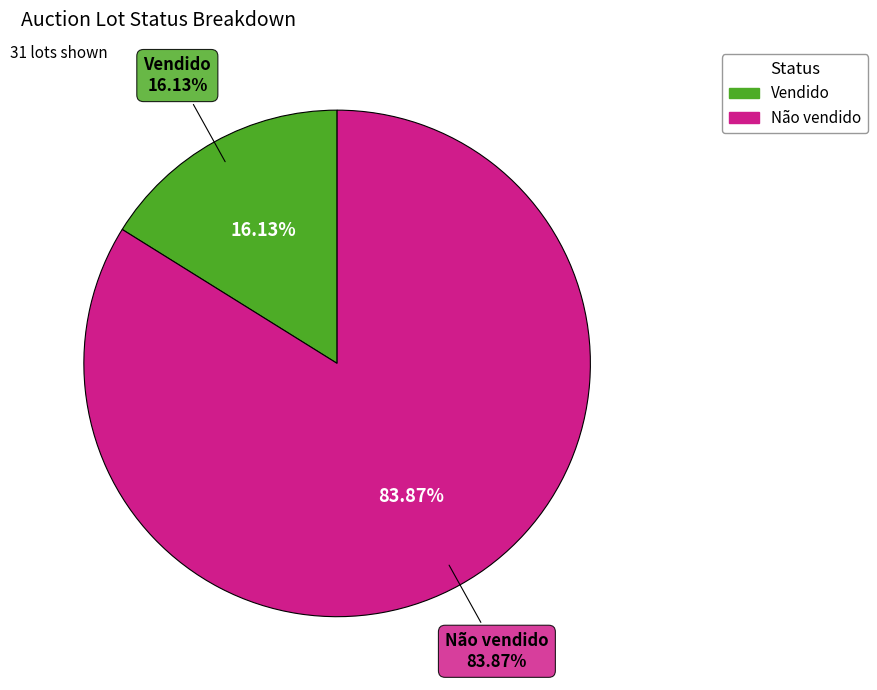

To the nearest percent, what portion does Vendido represent?

16%